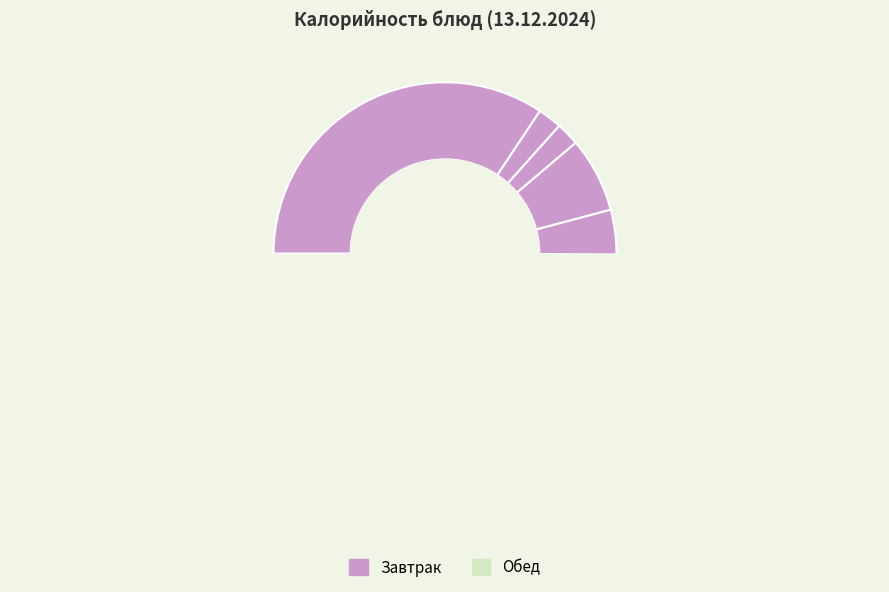

Does Хлеб пшеничный (завтрак) represent more than half of the total?

No